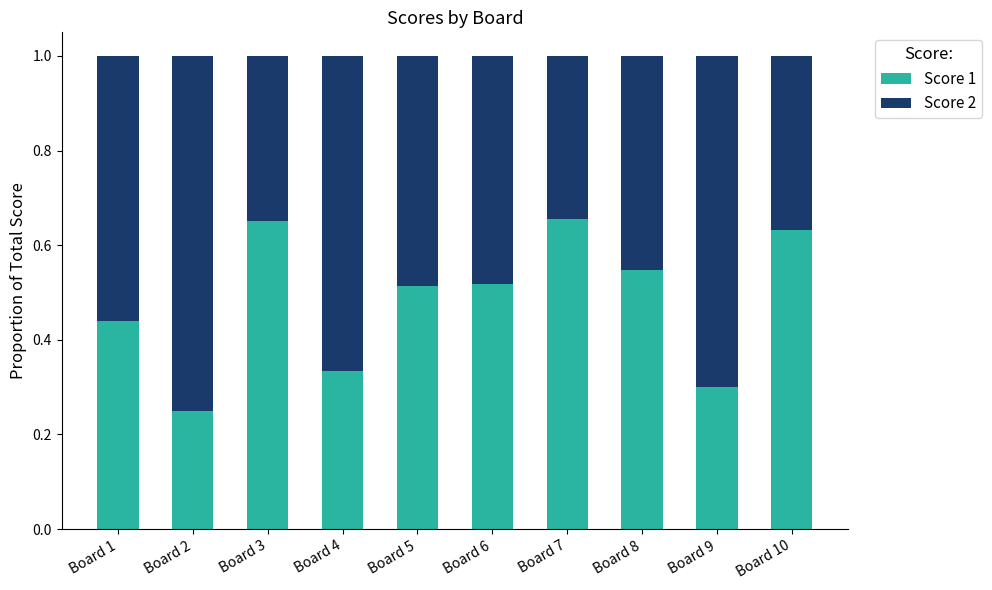

Count the Score 1 values in the range 0 to 1.

10